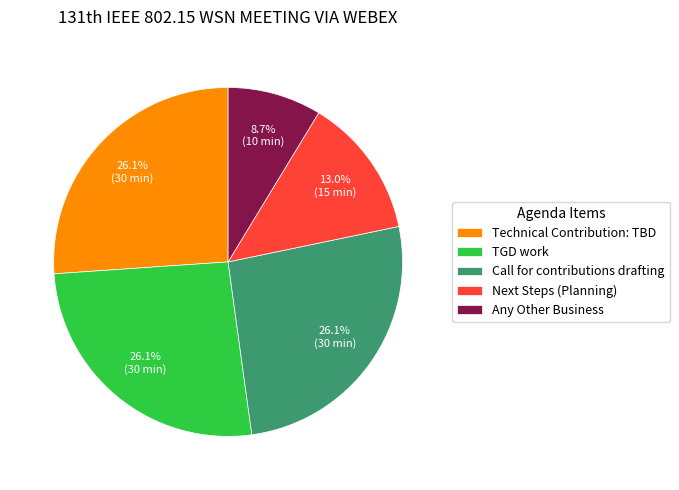

What is the ratio of the value at Technical Contribution: TBD to the value at Any Other Business?

3.0